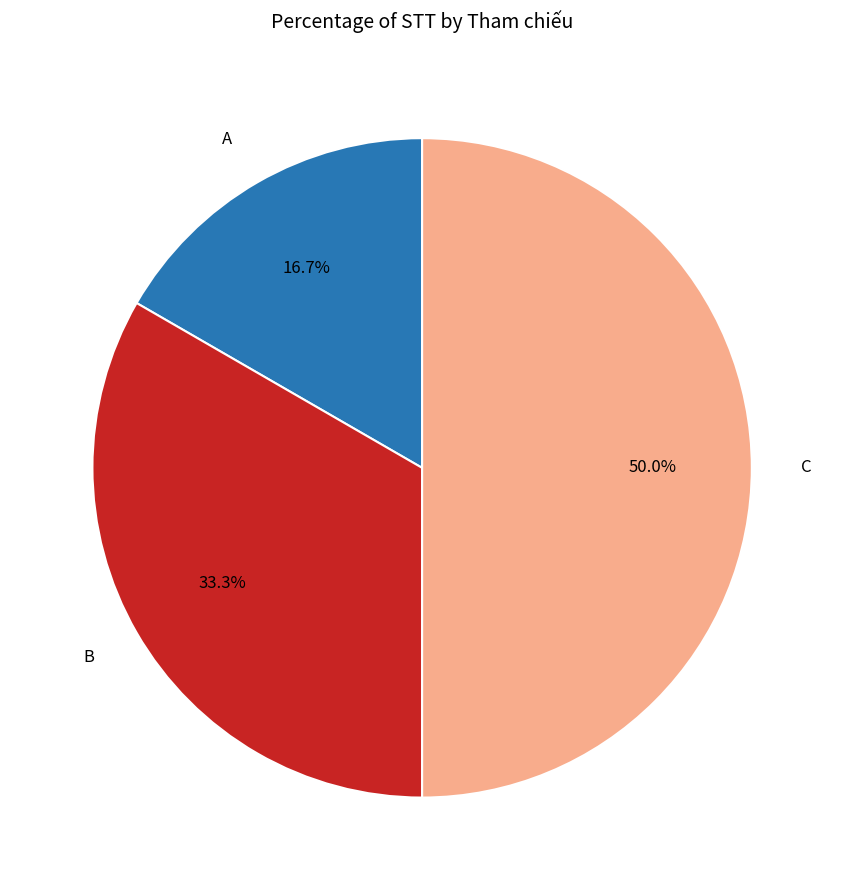

The A slice represents 31% of the pie. True or false?

False